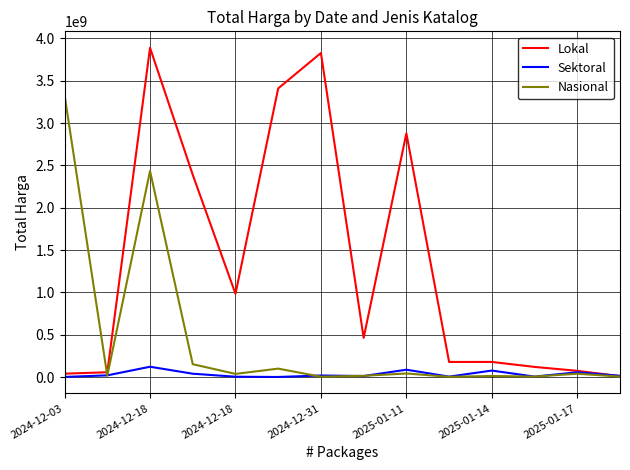

What is the difference between the maximum and minimum values in the Sektoral series?

120922000